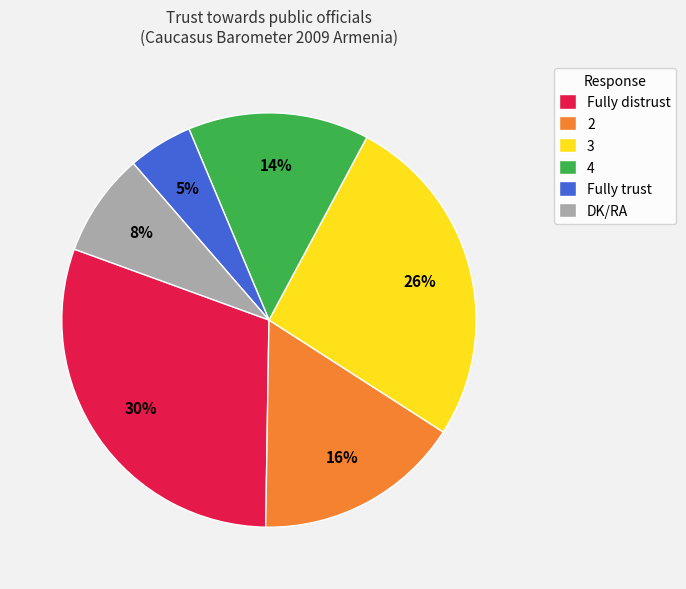

What percentage is the Fully trust slice, to the nearest percent?

5%